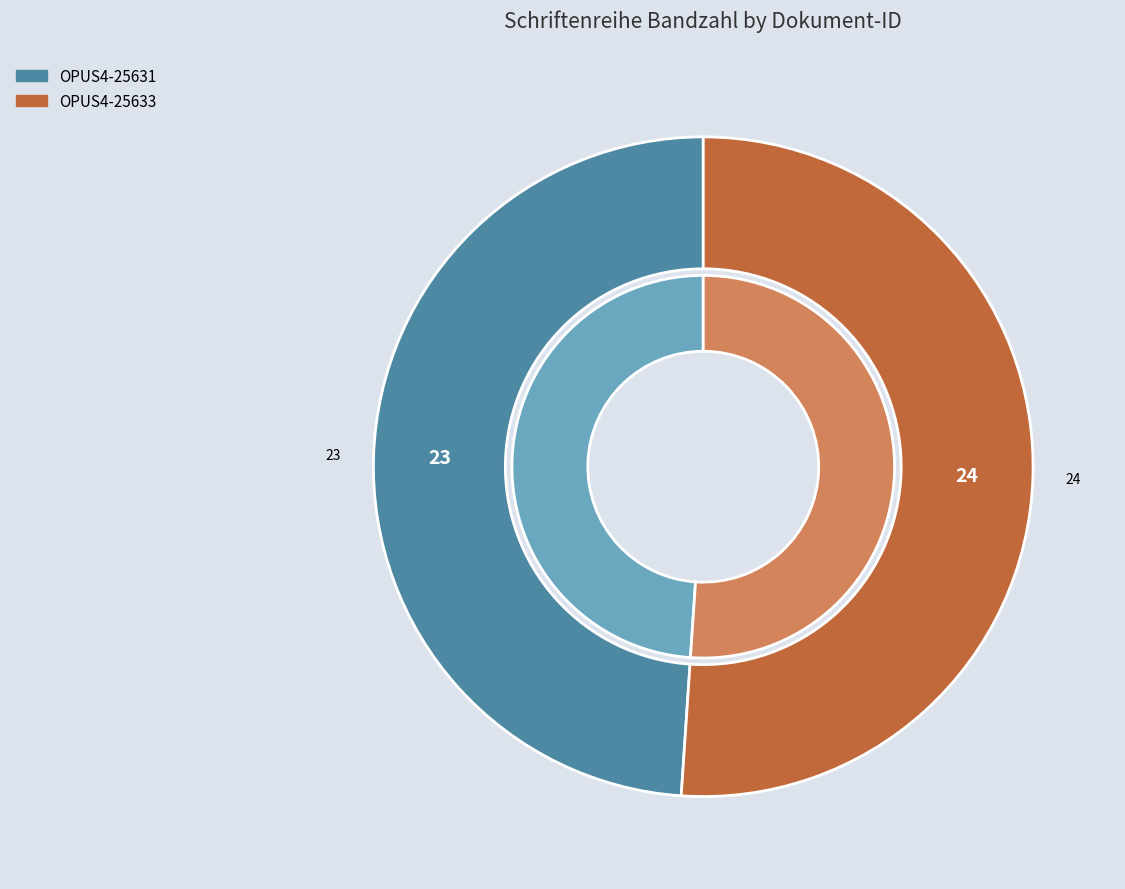

How many segments does this pie chart have?

2